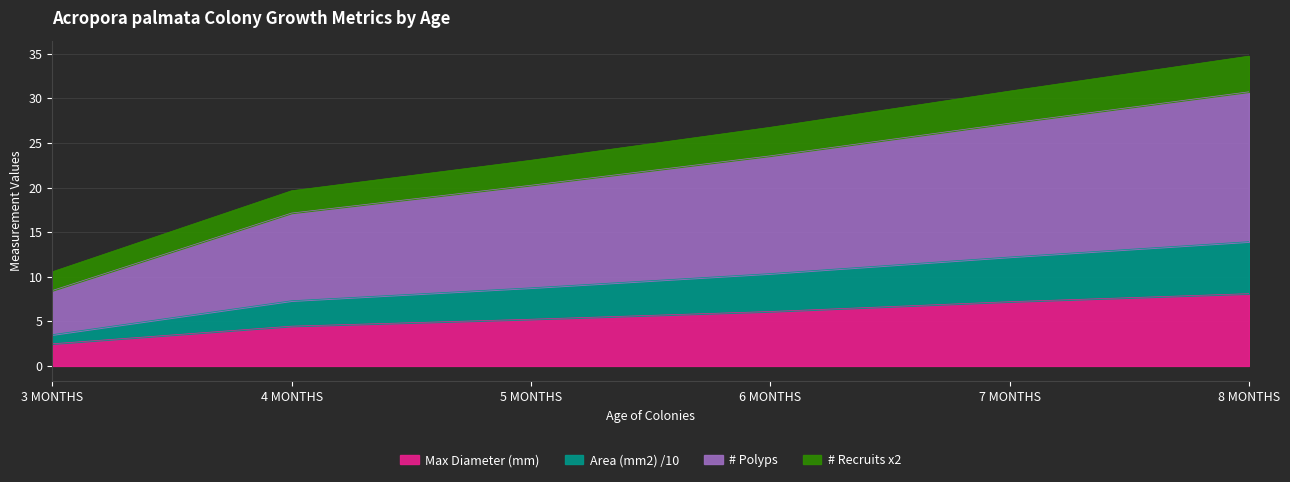

At which label does Max Diameter (mm) reach its minimum?

3 MONTHS